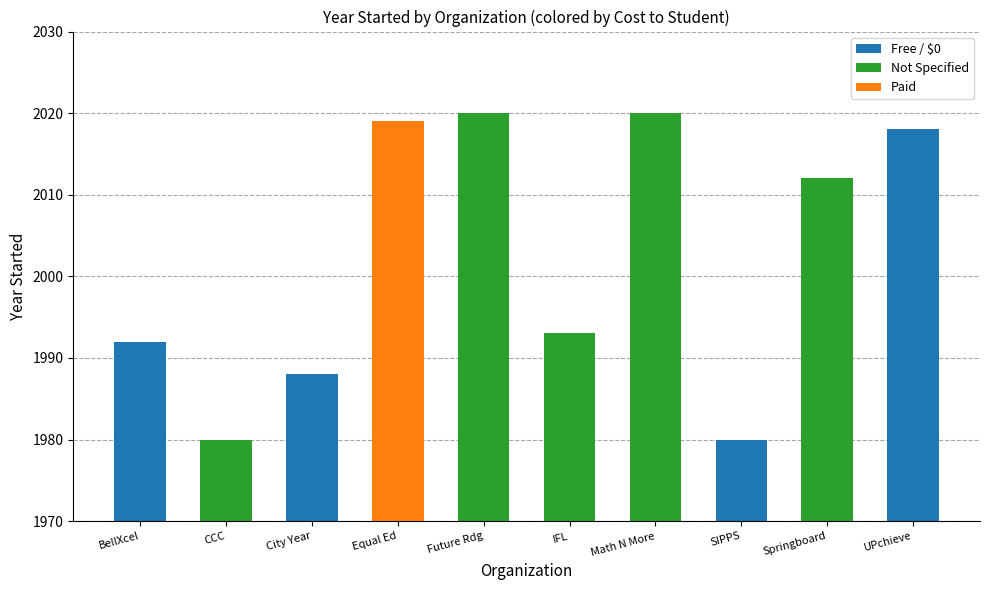

List the labels in order of value, smallest first.

CCC, SIPPS, City Year, BellXcel, IFL, Springboard, UPchieve, Equal Ed, Future Rdg, Math N More